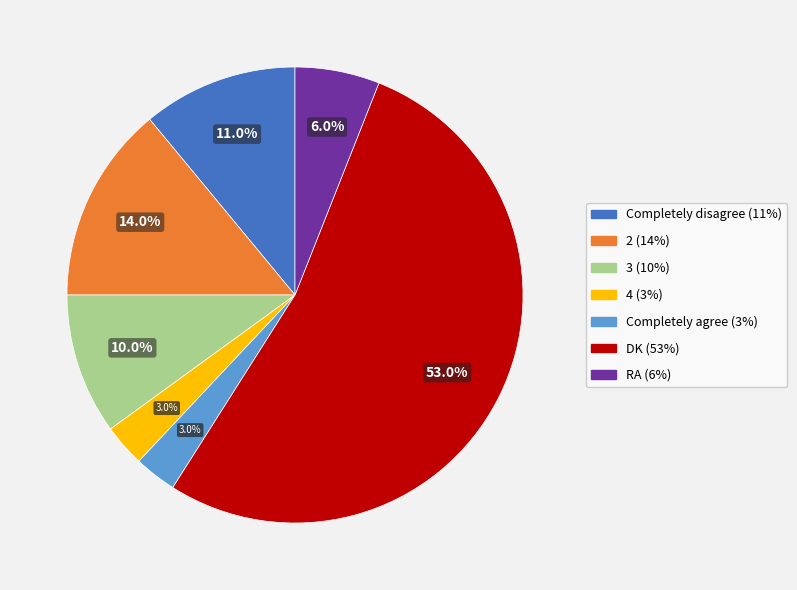

How much of the chart is everything except 3?

90.0%